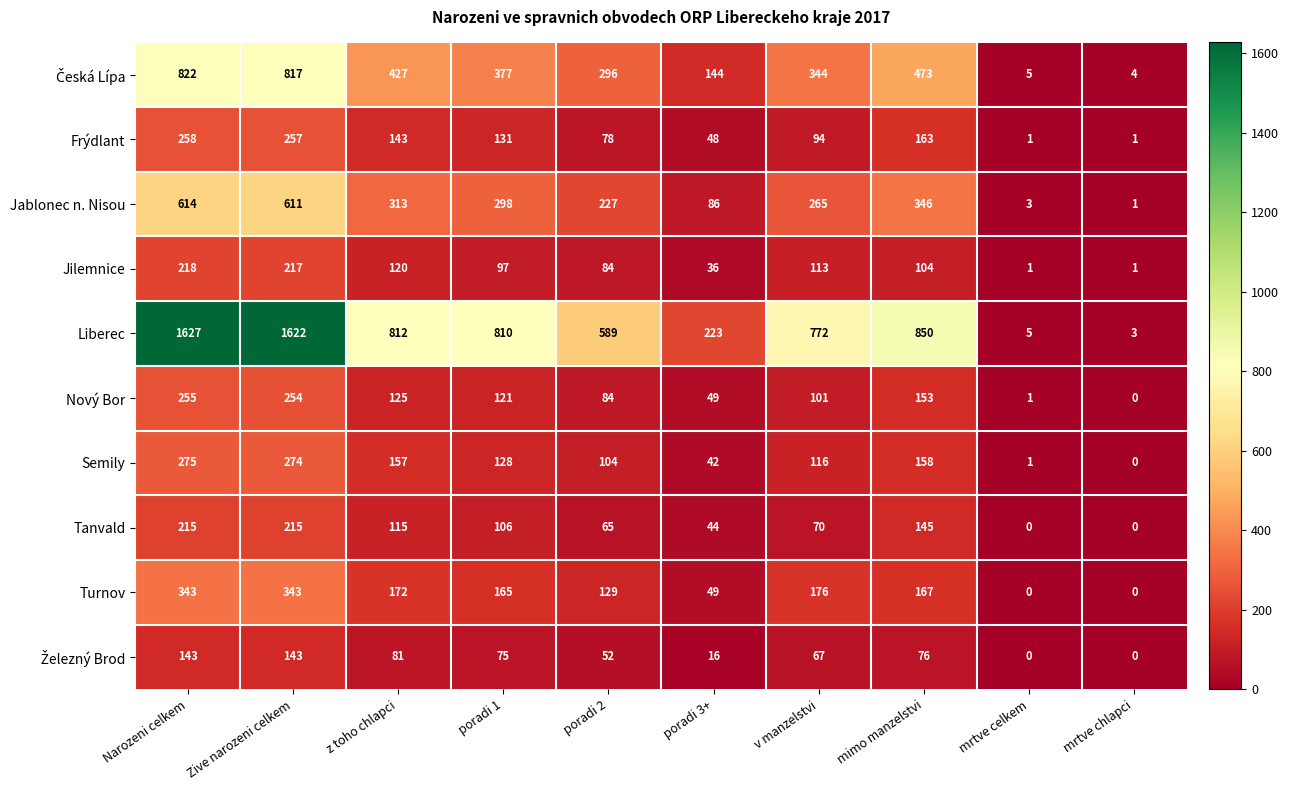

What is the difference between the Tanvald values at mrtve celkem and v manzelstvi?

70